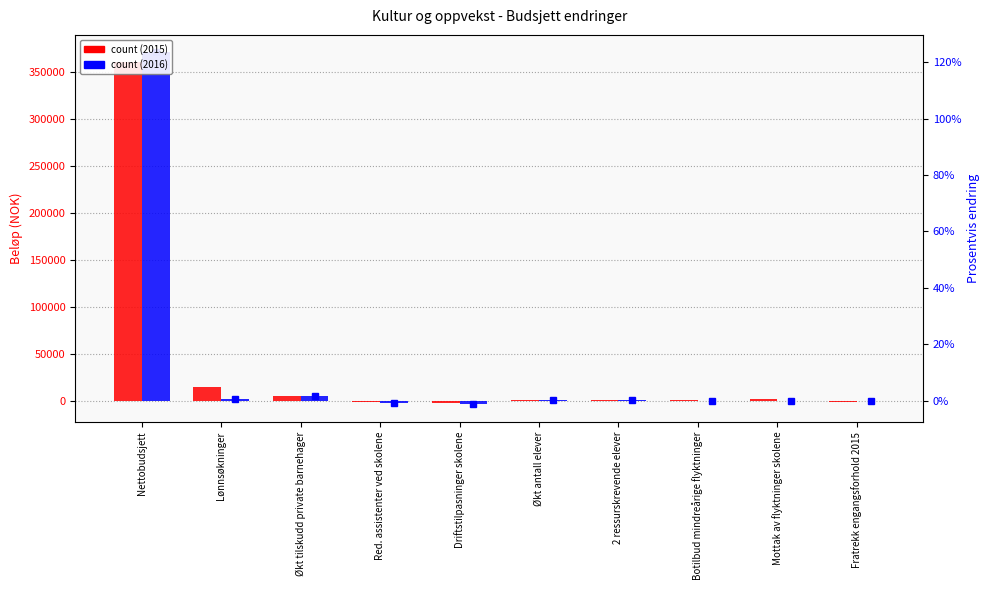

Which series has the widest spread of values?

2016